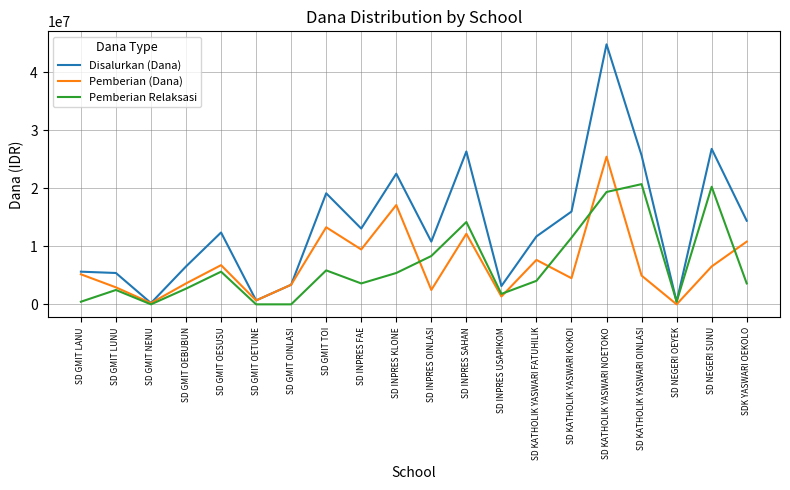

Rank the series by their maximum value, from lowest to highest.

Pemberian Relaksasi, Pemberian (Dana), Disalurkan (Dana)